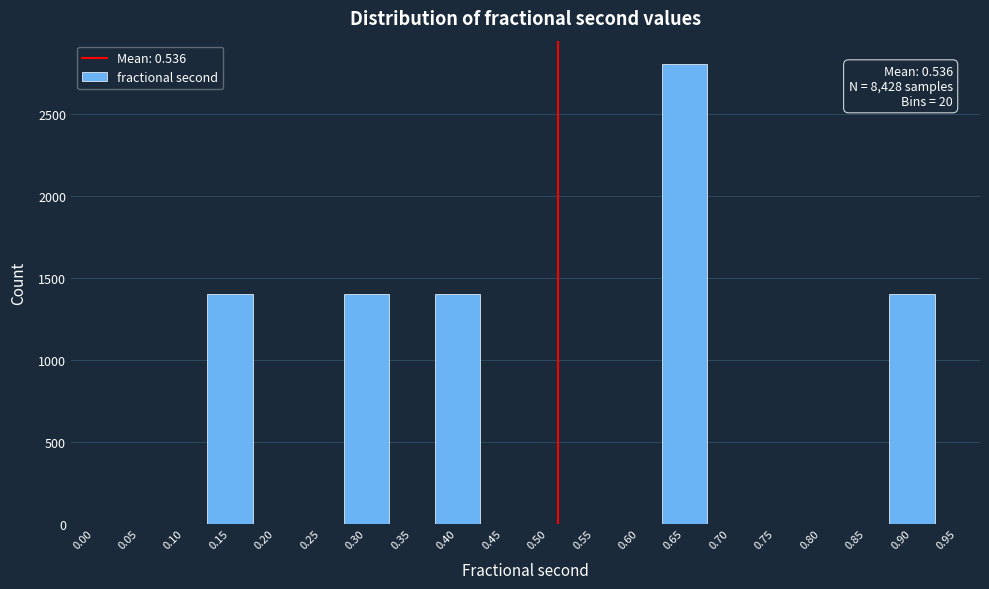

Is it true that the value at 0.35 is -1530?

False